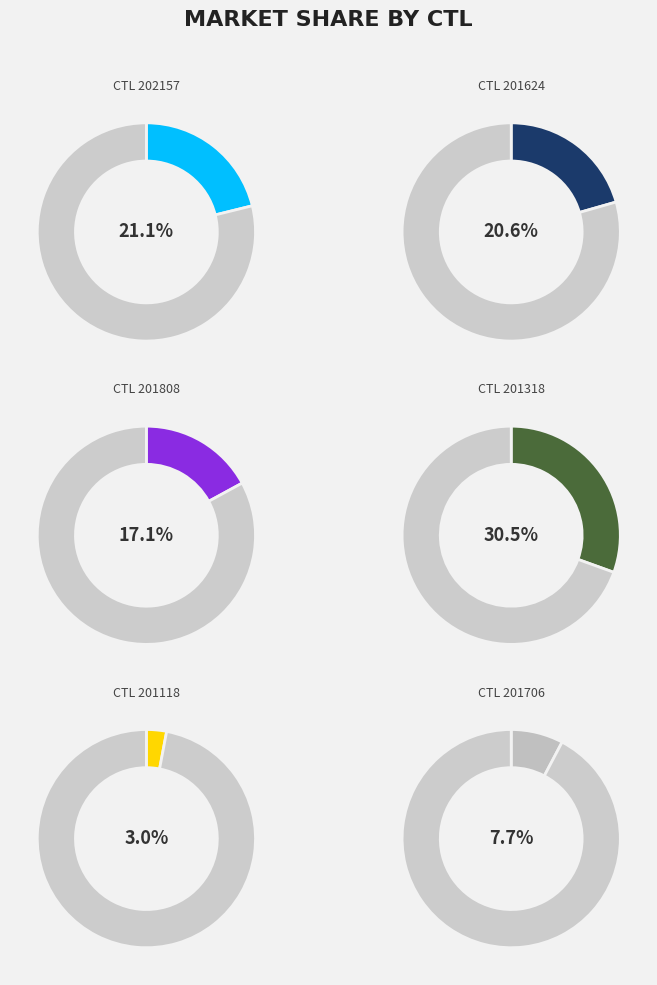

How many segments does this pie chart have?

6